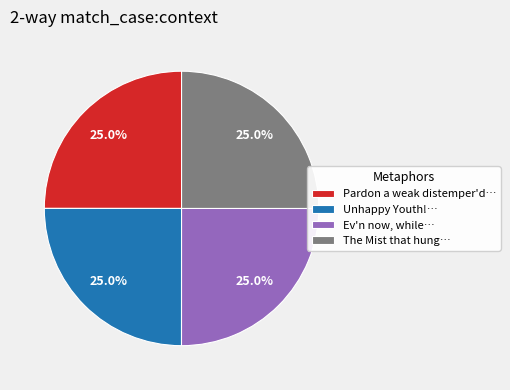

Count the number of slices in the pie.

4